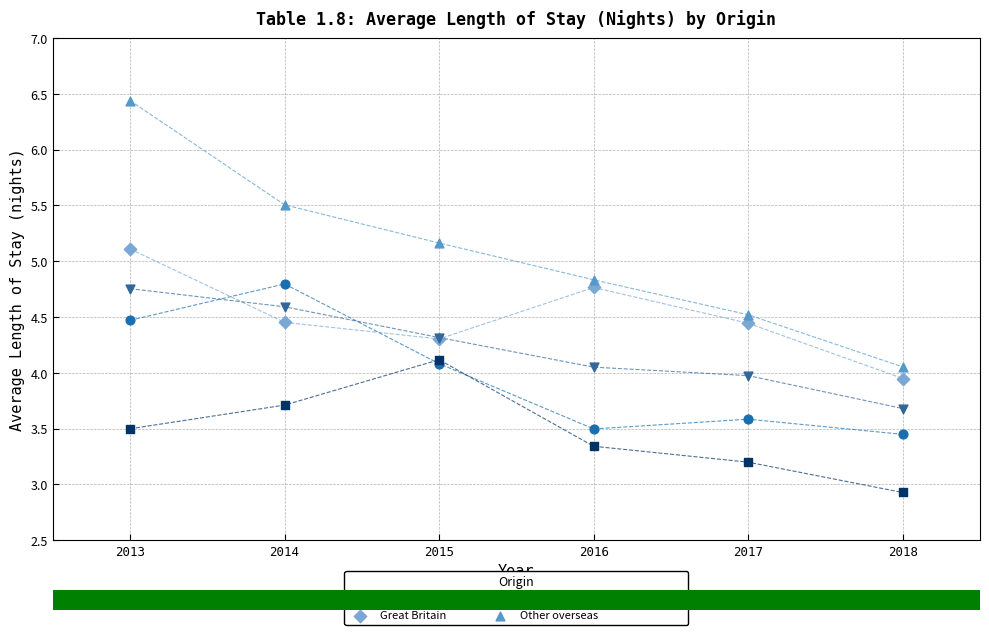

Which series reaches the maximum Y coordinate?

Other overseas